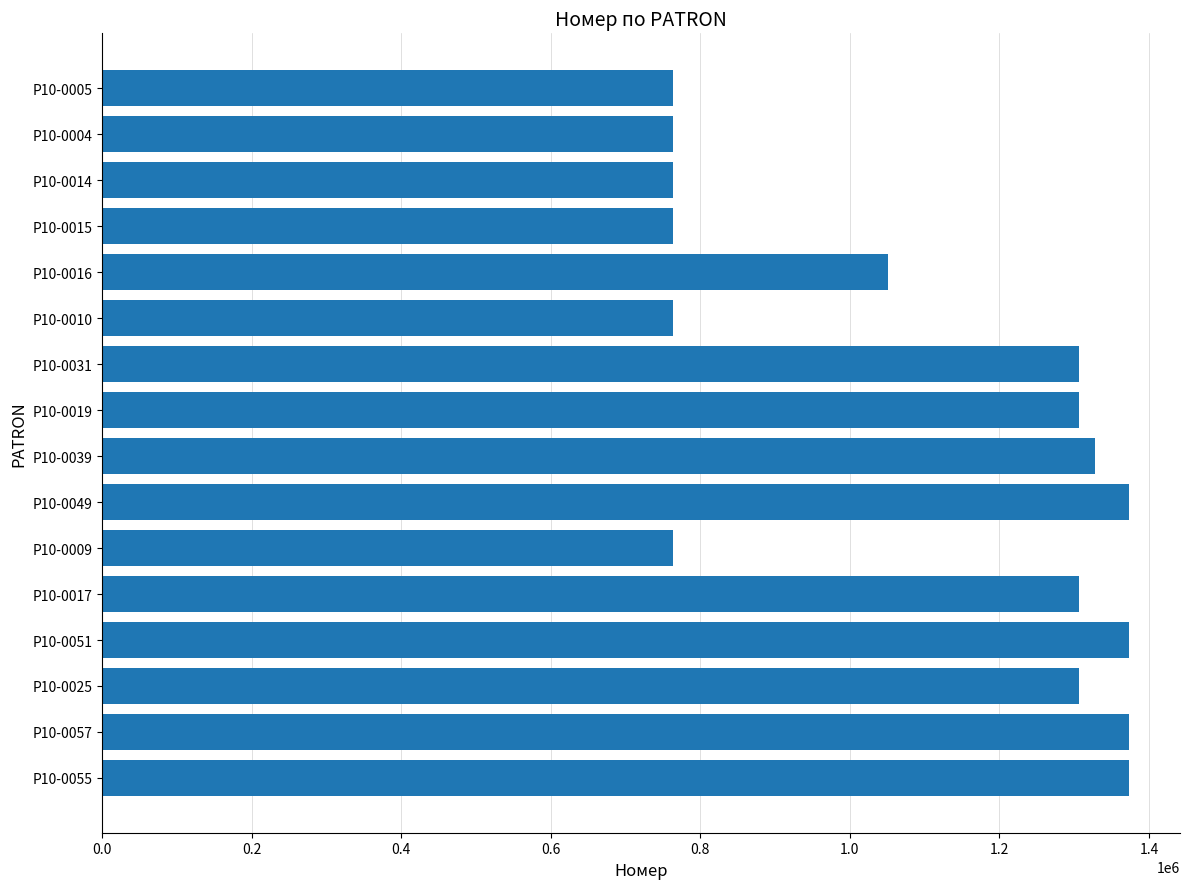

What is the value of the 13th bar from the top?

1372821